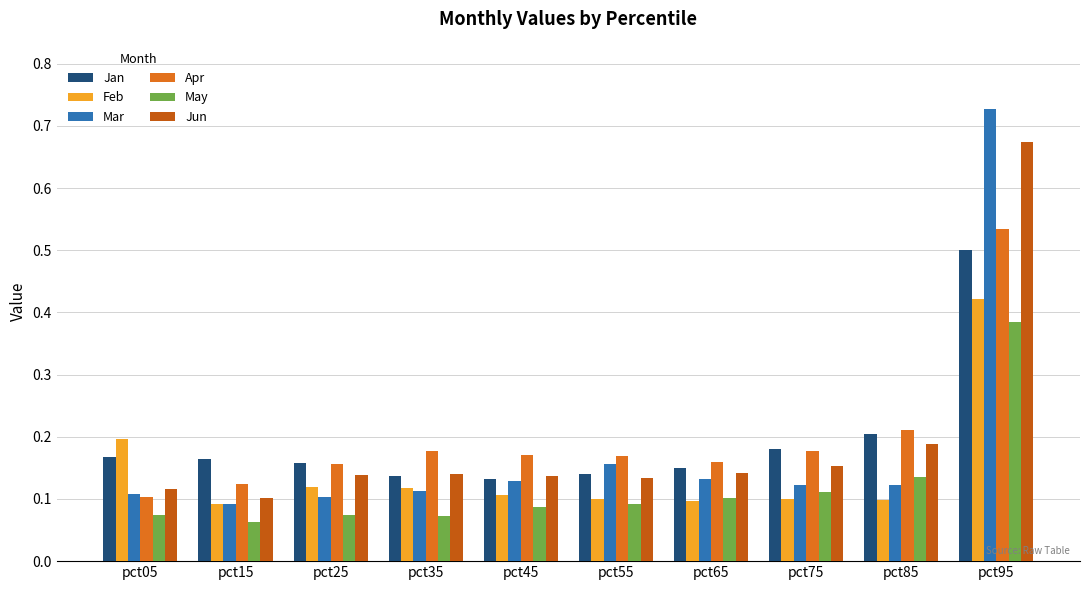

What are all the series names shown in the legend?

Jan, Feb, Mar, Apr, May, Jun